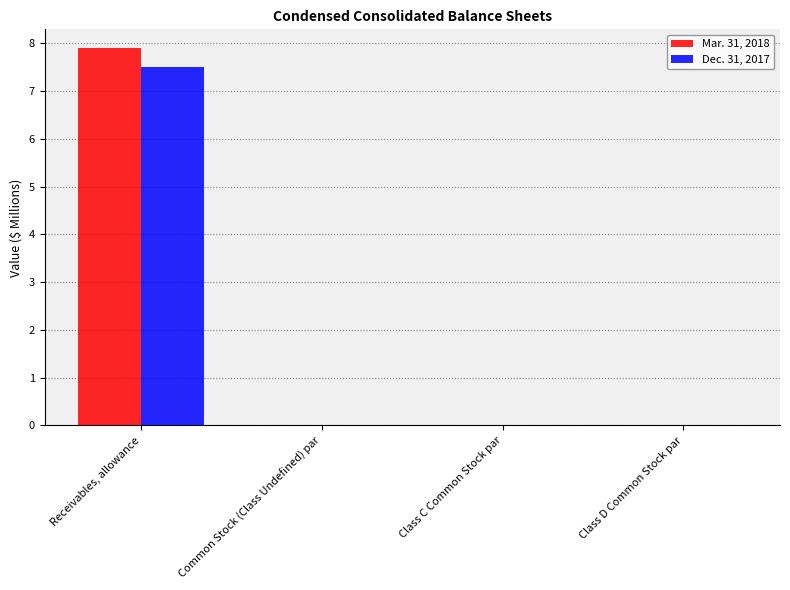

How many categories are shown in the chart?

4